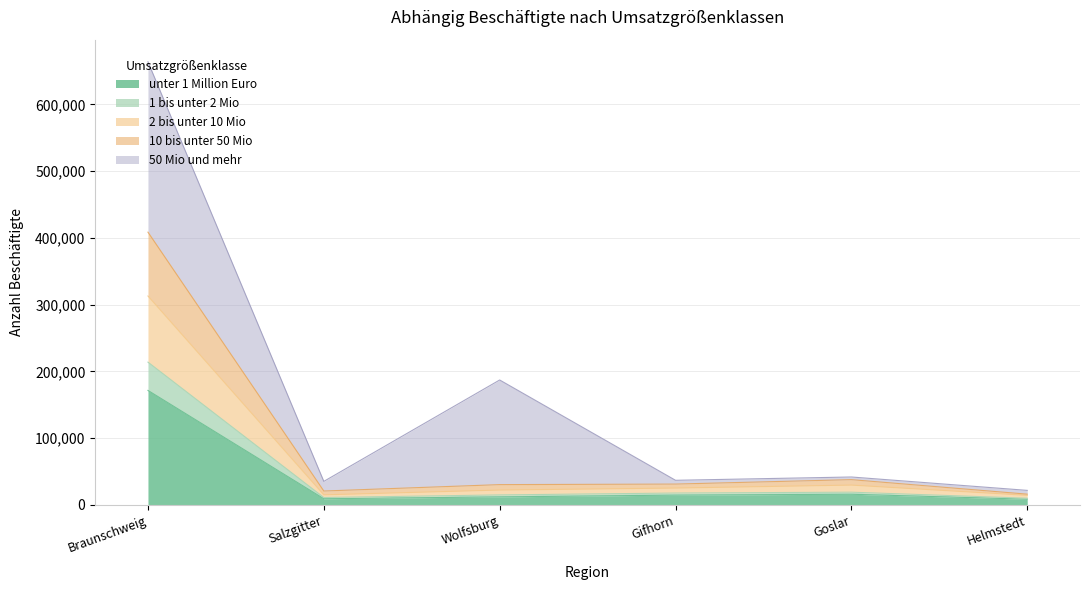

At which category is the sum across all series the highest?

Braunschweig